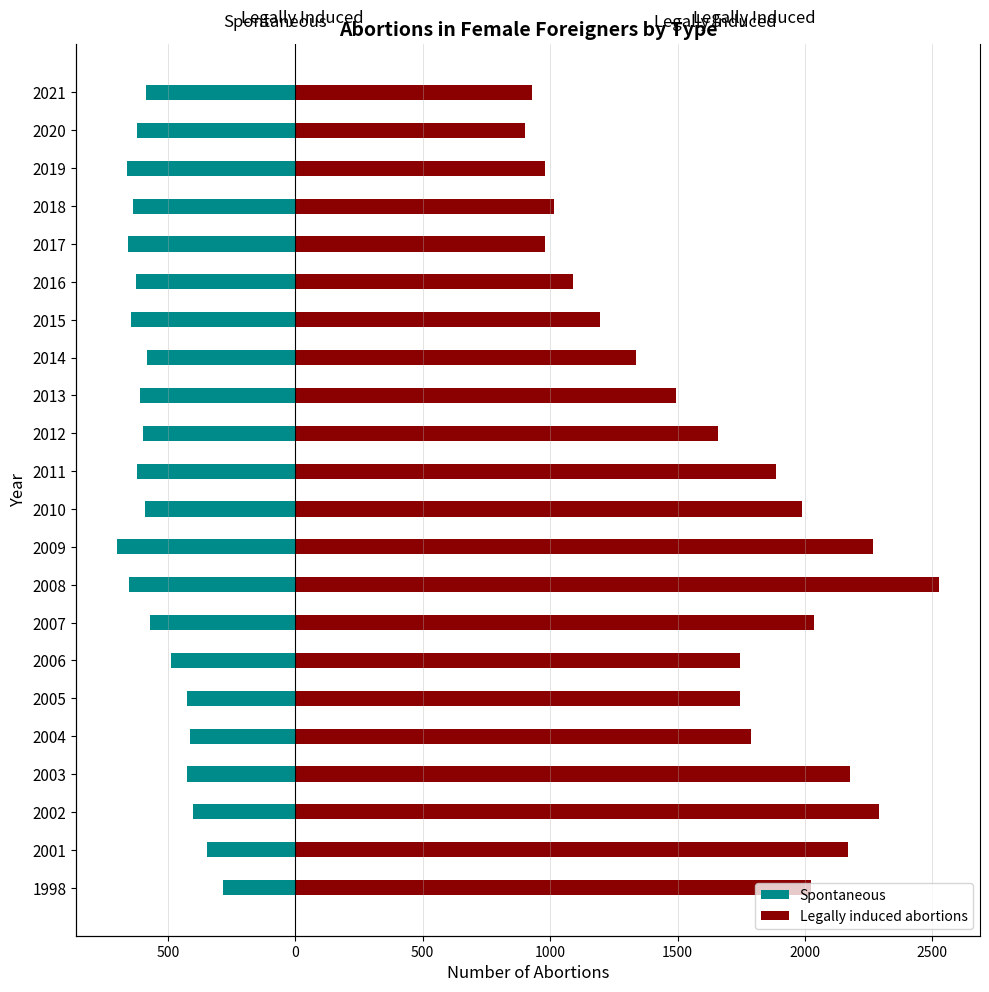

The value of Spontaneous at 2010 is -290. True or false?

False